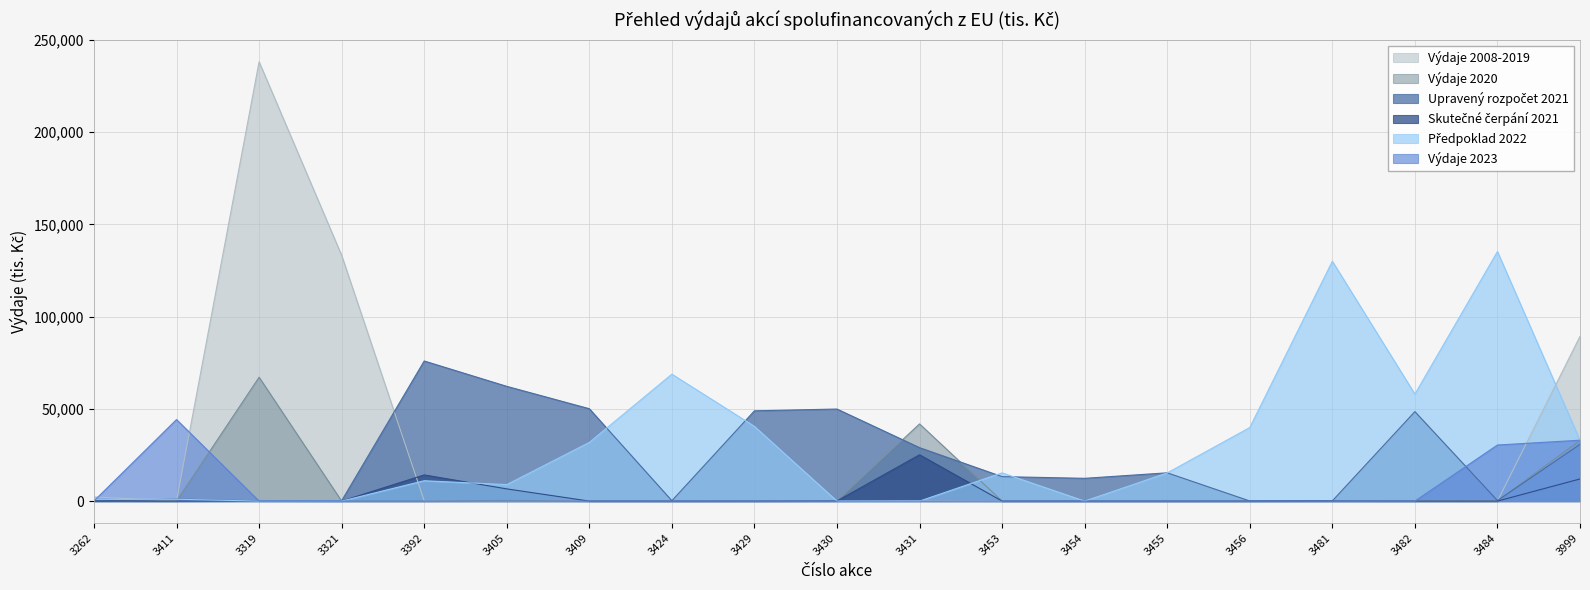

What is the value of the Upravený rozpočet 2021 point at the 6th from the left?

62200.4